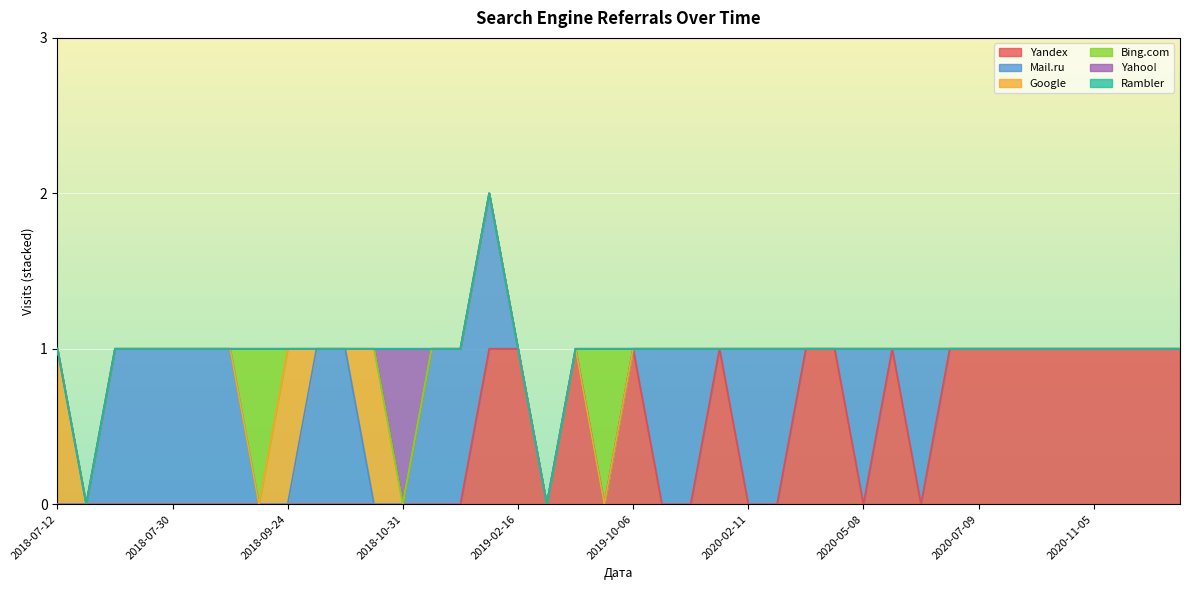

Rank the series by their maximum value, from highest to lowest.

Yandex, Mail.ru, Google, Bing.com, Yahoo!, Rambler